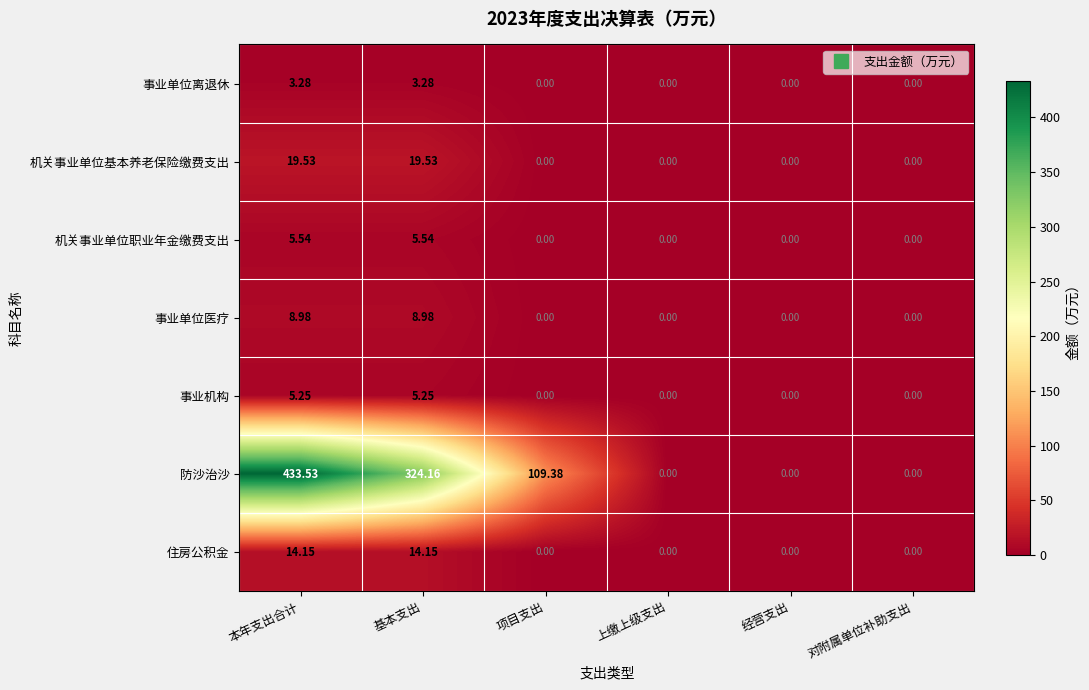

Which series has the widest spread of values?

防沙治沙